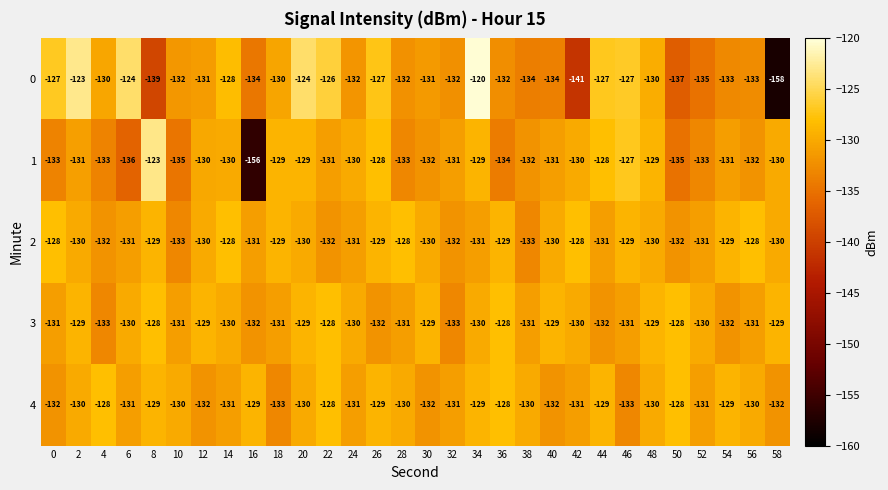

What is the greatest value displayed?

-120